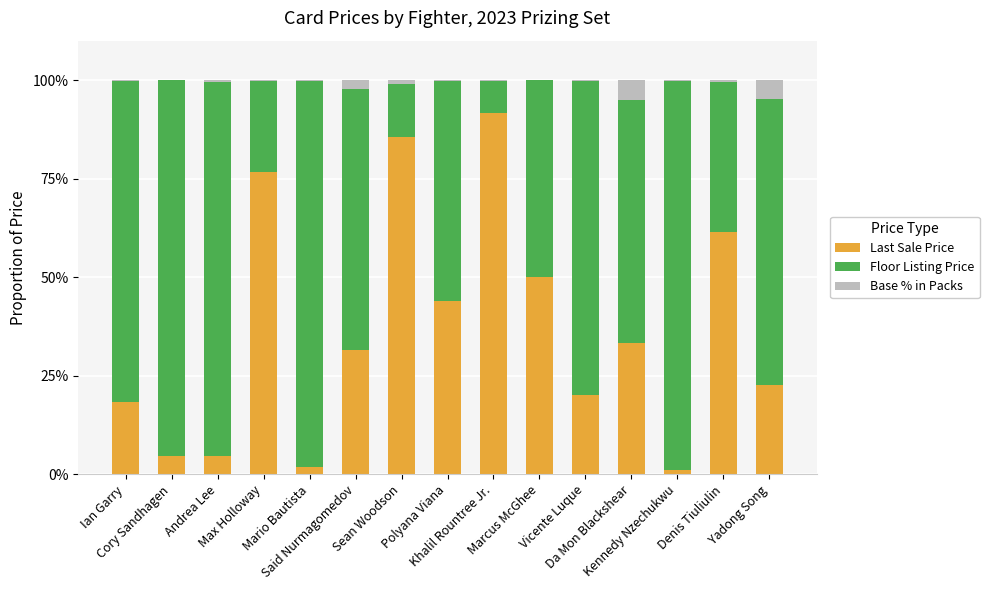

What is the highest value of the Last Sale Price series?

91.6